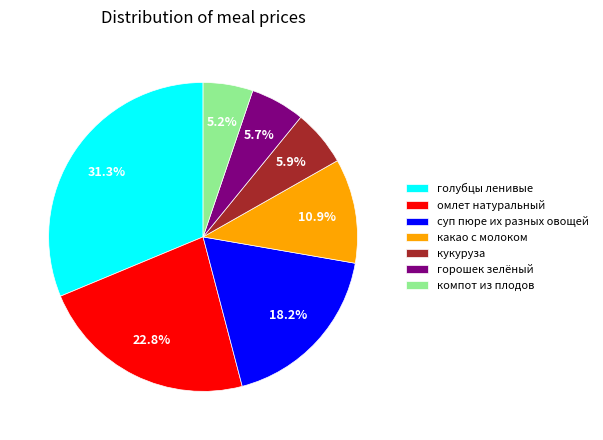

What percentage is NOT represented by горошек зелёный?

94.3%